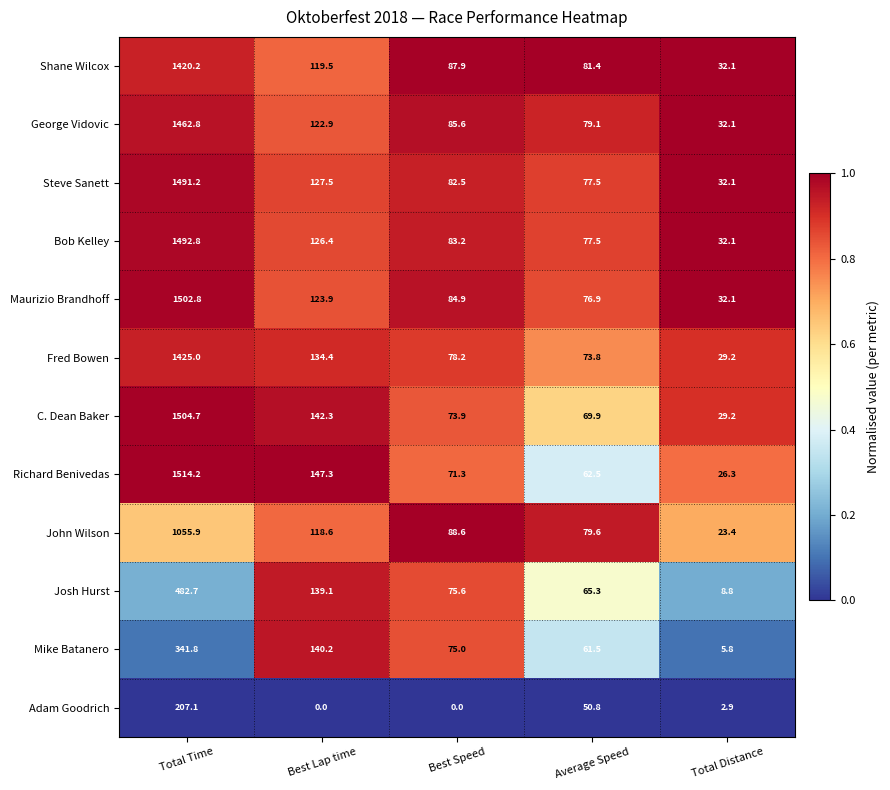

Is it true that Adam Goodrich equals 50.8 at Average Speed?

True